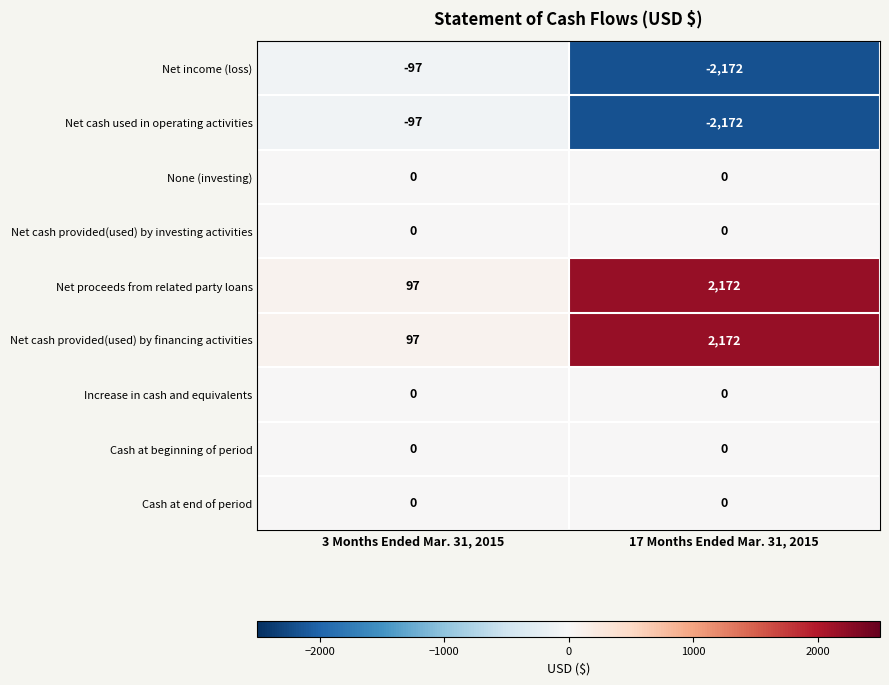

Reading left to right, extract all data points from this chart.

Net income (loss): -97	-2172
Net cash used in operating activities: -97	-2172
None (investing): 0	0
Net cash provided(used) by investing activities: 0	0
Net proceeds from related party loans: 97	2172
Net cash provided(used) by financing activities: 97	2172
Increase in cash and equivalents: 0	0
Cash at beginning of period: 0	0
Cash at end of period: 0	0